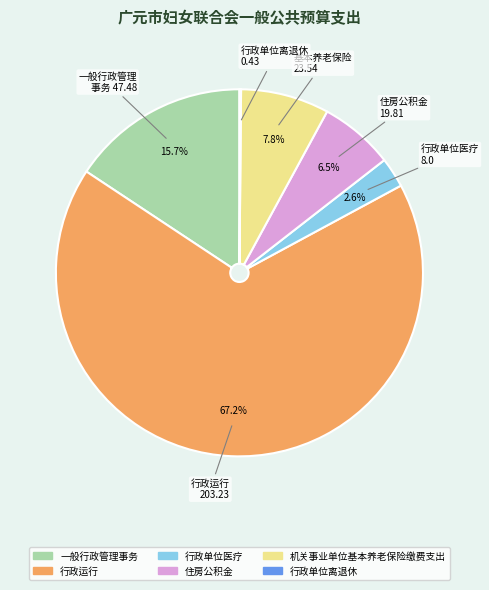

What is the ratio of the value at 住房公积金 to the value at 一般行政管理事务?

0.4